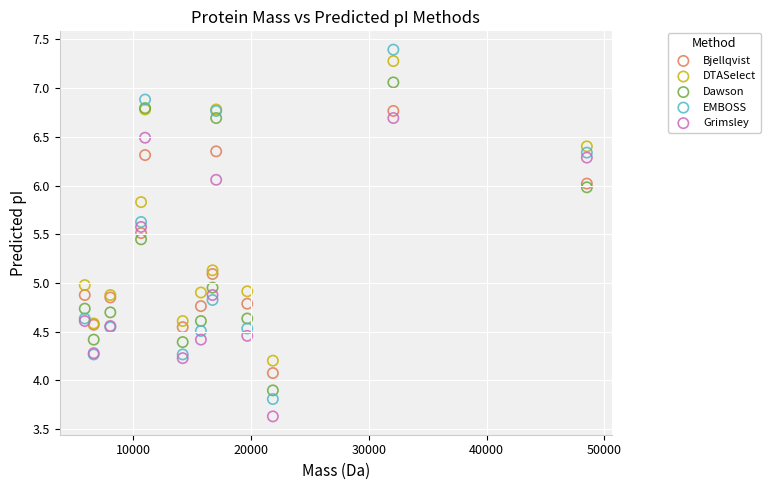

What is the X range (max minus min) for the scatter plot?

42656.9